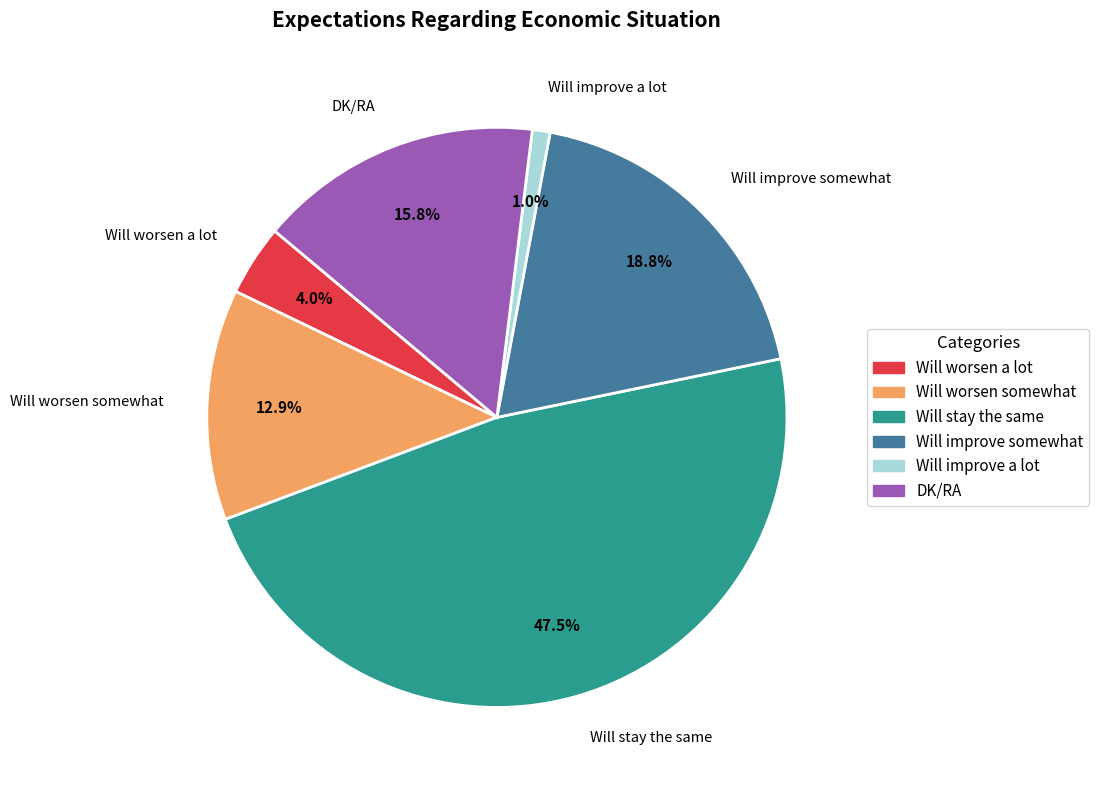

Rank the categories by value from lowest to highest.

Will improve a lot, Will worsen a lot, Will worsen somewhat, DK/RA, Will improve somewhat, Will stay the same